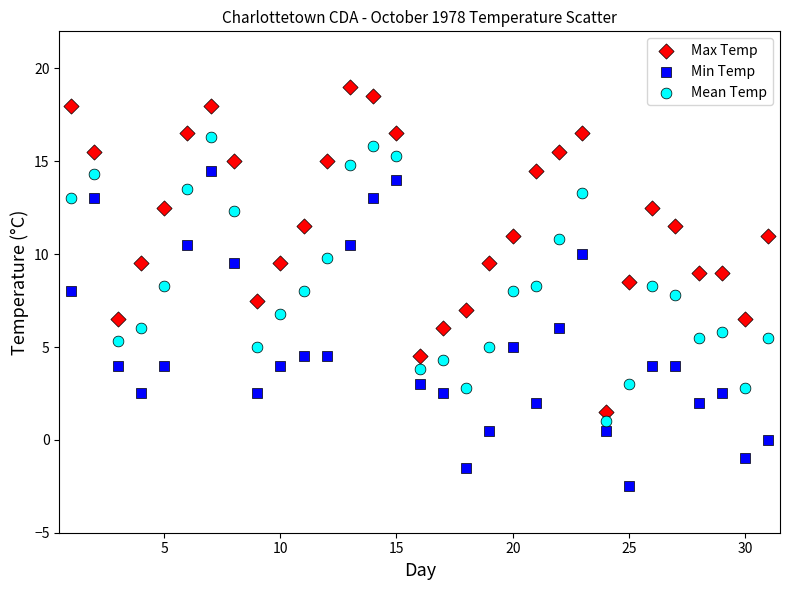

Across all data points, what is the range of Y values (max minus min)?

21.5